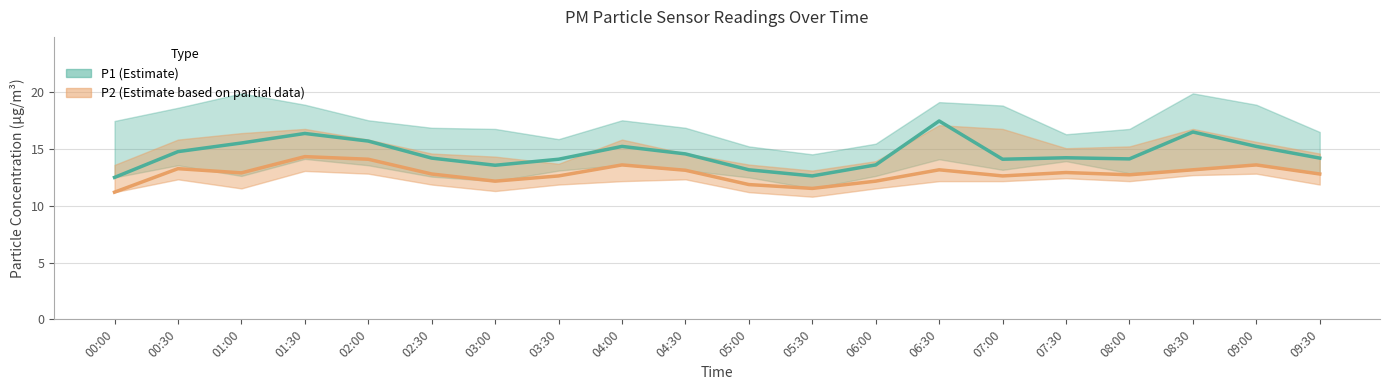

What is the label of the 11th point from the left?

05:00